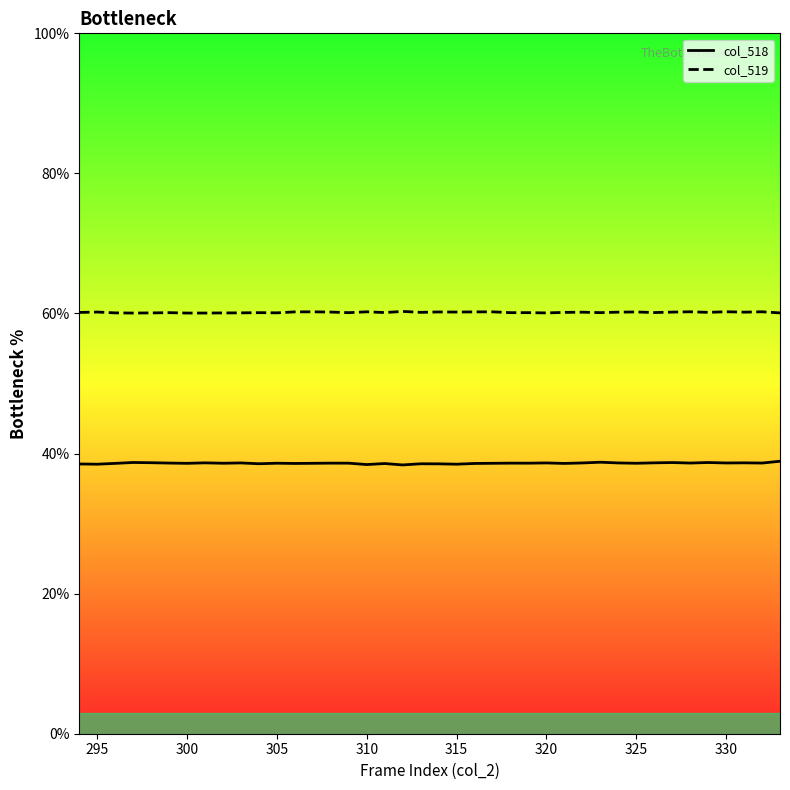

True or false: col_518 and col_519 intersect in this chart.

False